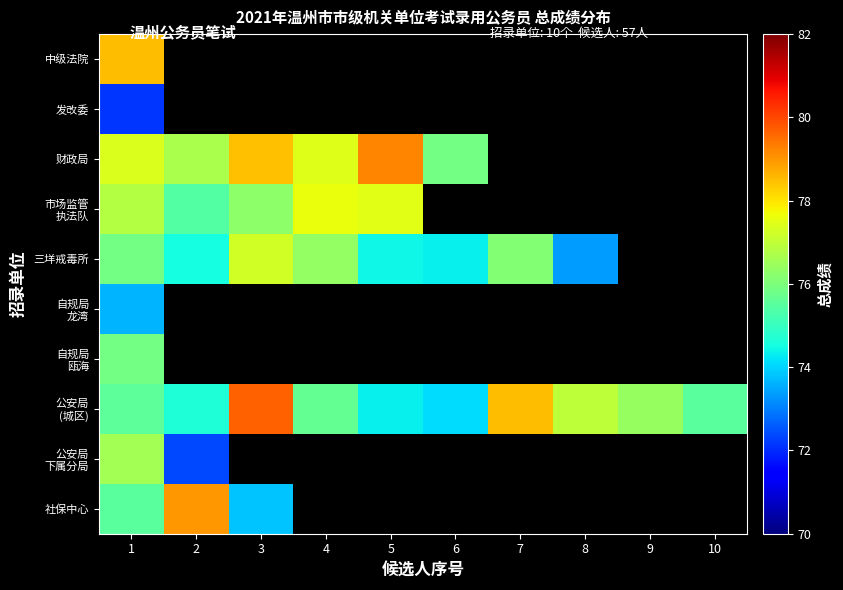

Which series changed the most between 6 and 10?

公安局 (城区)